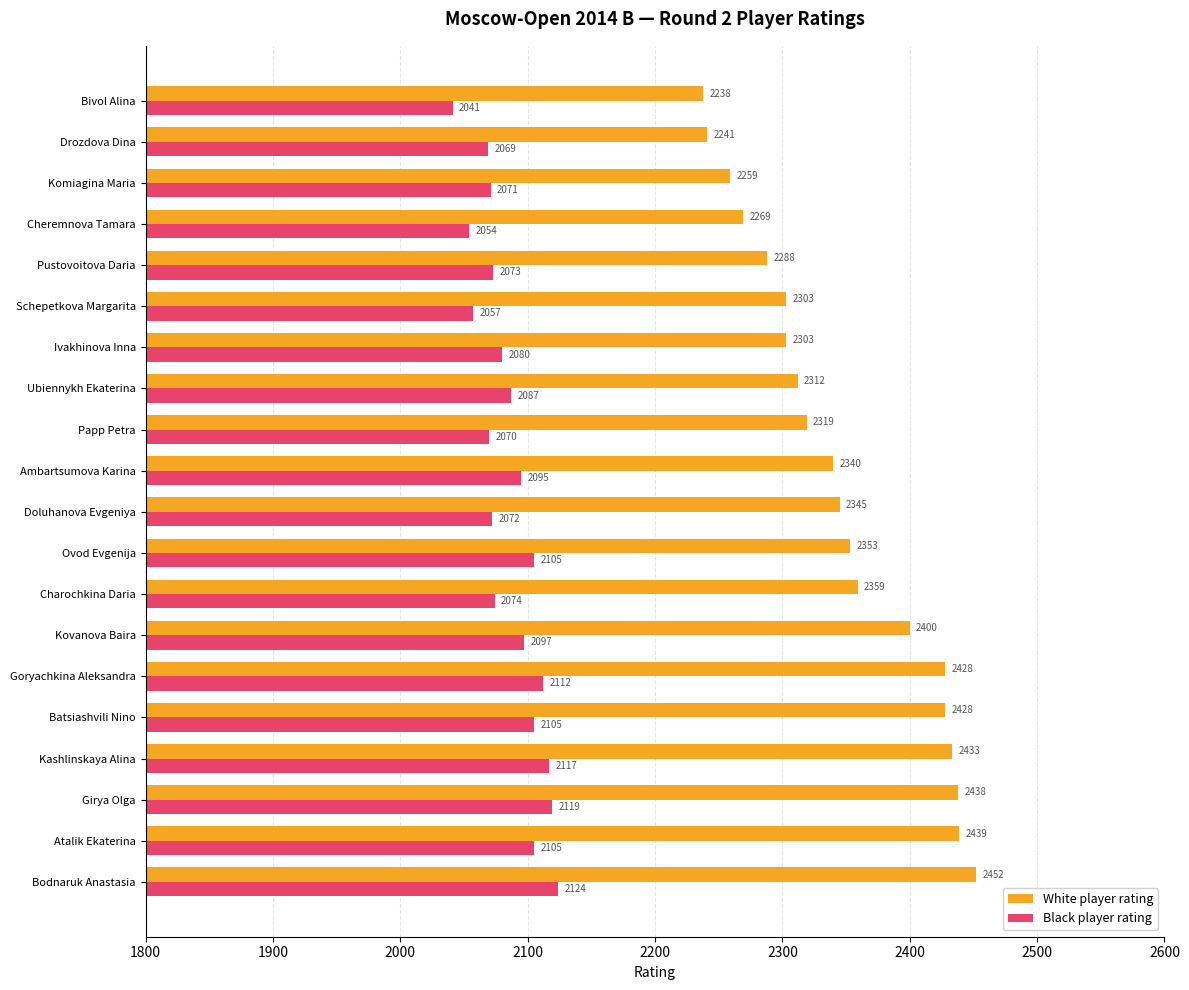

Is it true that White player rating equals 2433 at Kashlinskaya Alina?

True